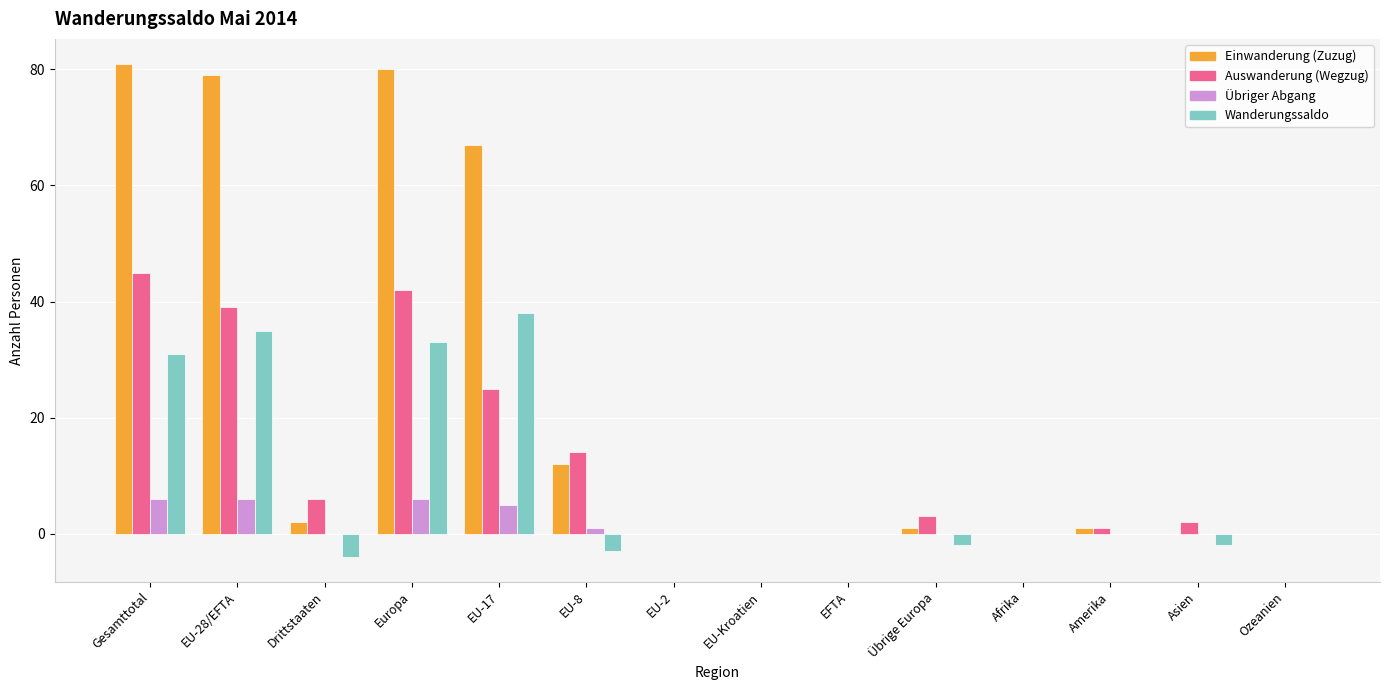

What is the greatest value displayed?

81